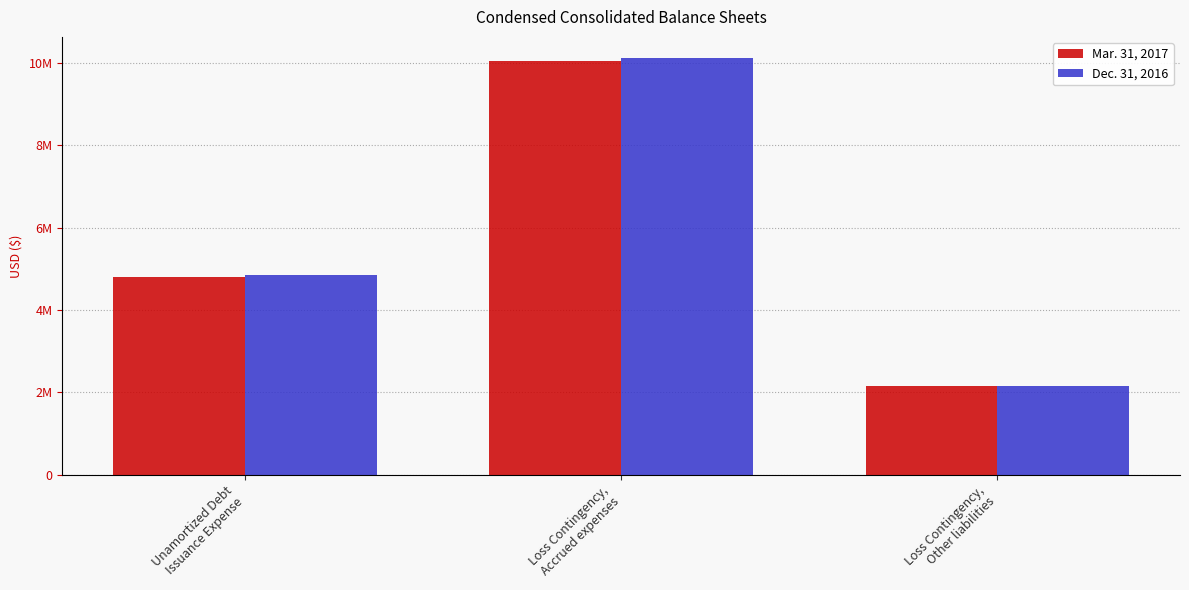

Does the chart contain stacked bars?

No